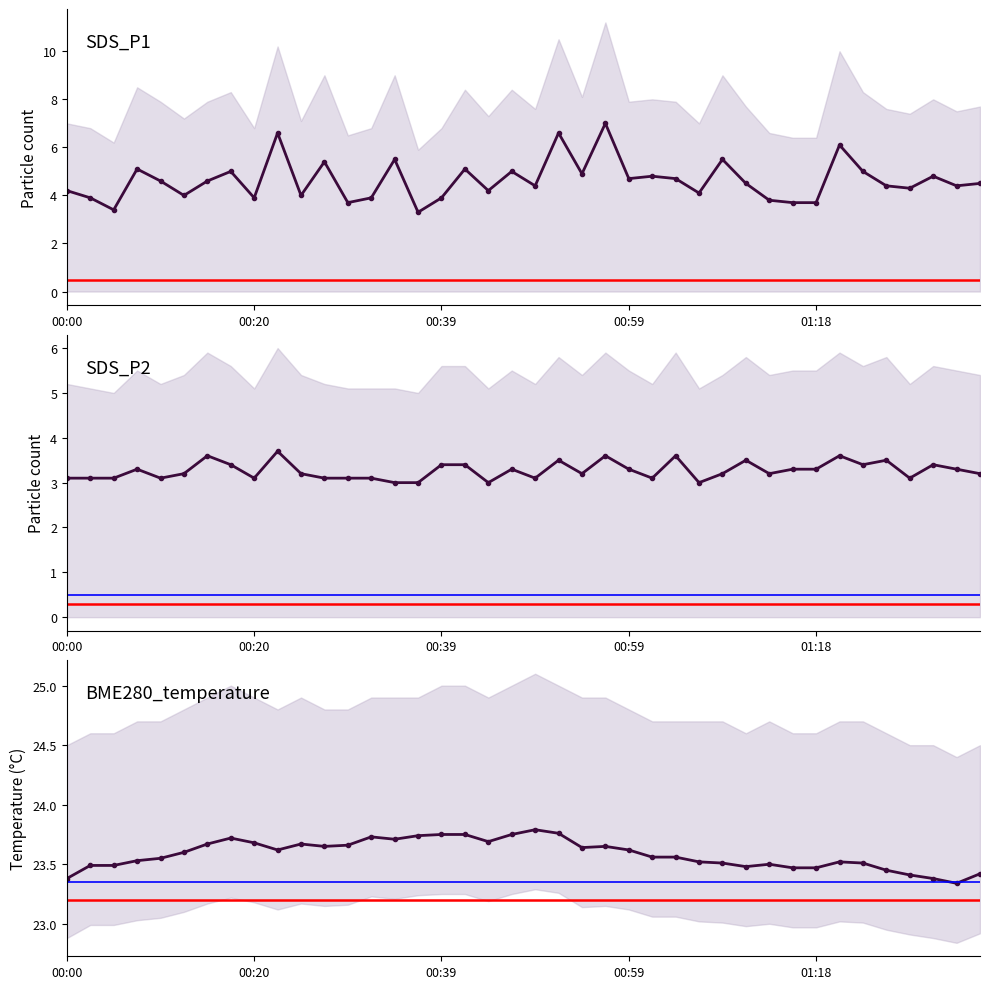

Which series changed the most between 00:15 and 00:56?

SDS_P1